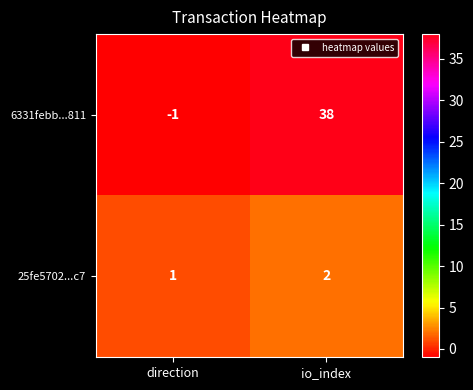

What is the total value across all series at io_index?

40